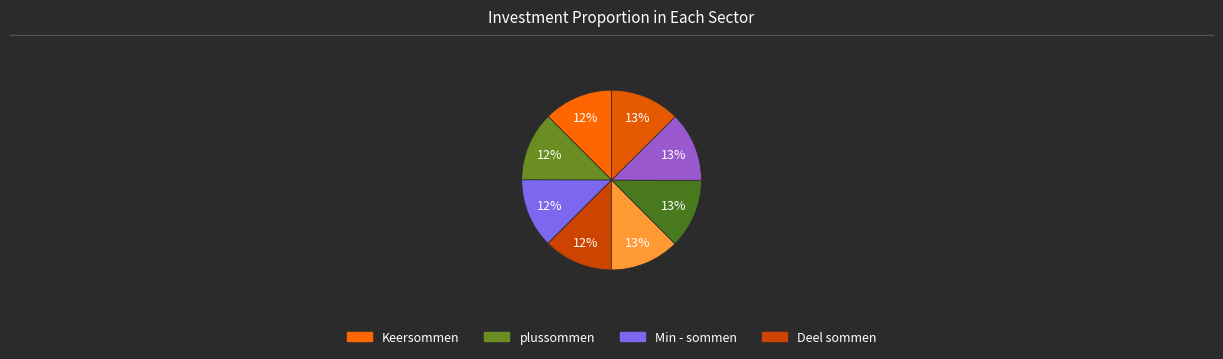

How many slices are in this pie chart?

8